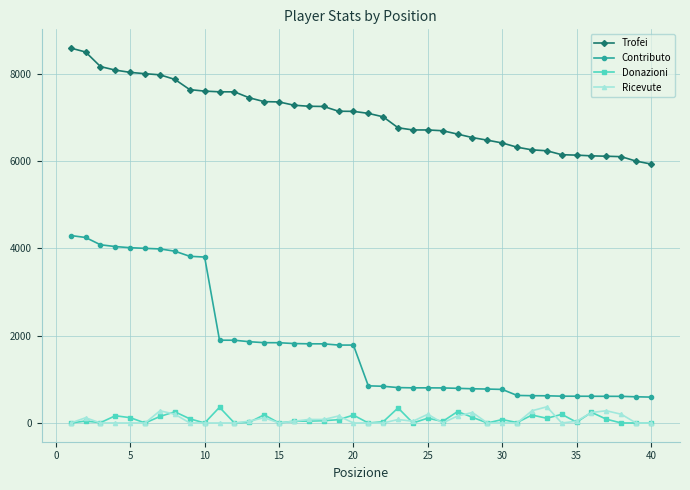

True or false: Donazioni has more than 0 points higher than both neighbors.

True